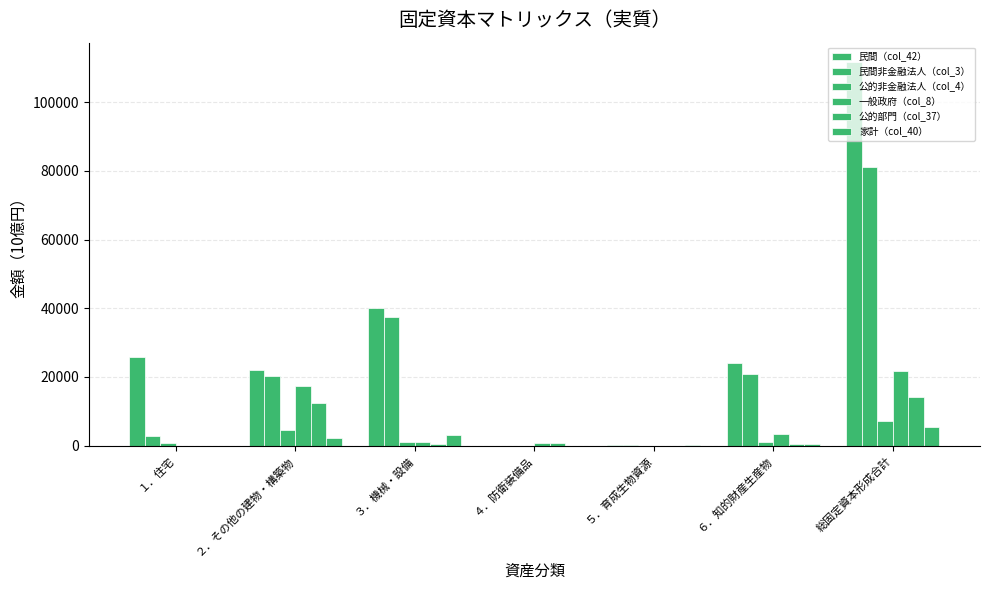

Which has a higher value, 総固定資本形成合計 or ３．機械・設備?

総固定資本形成合計